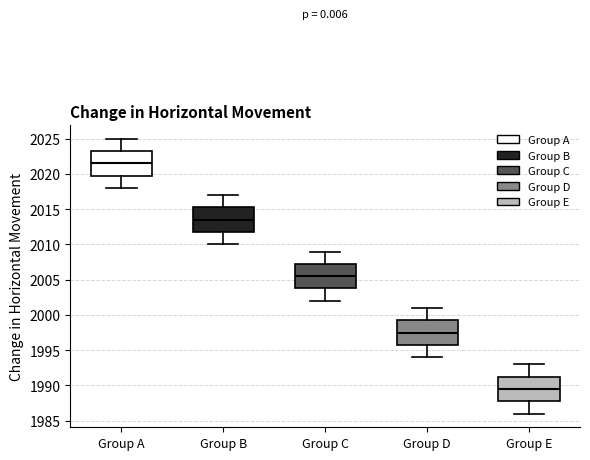

Where does the median line of the box for Group C sit on the y-axis? The values are not printed on the chart, so give them approximately, as read against the axis.

2005.5